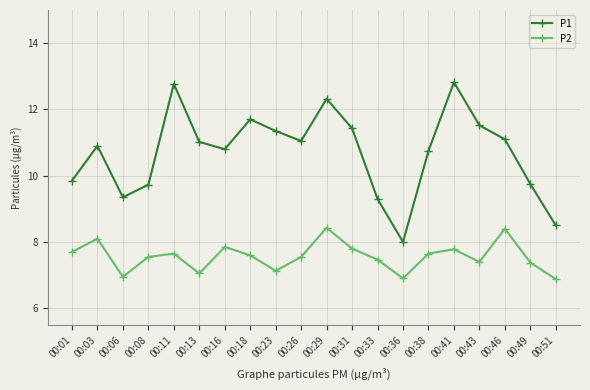

At which category does P1 reach its first local peak?

00:03